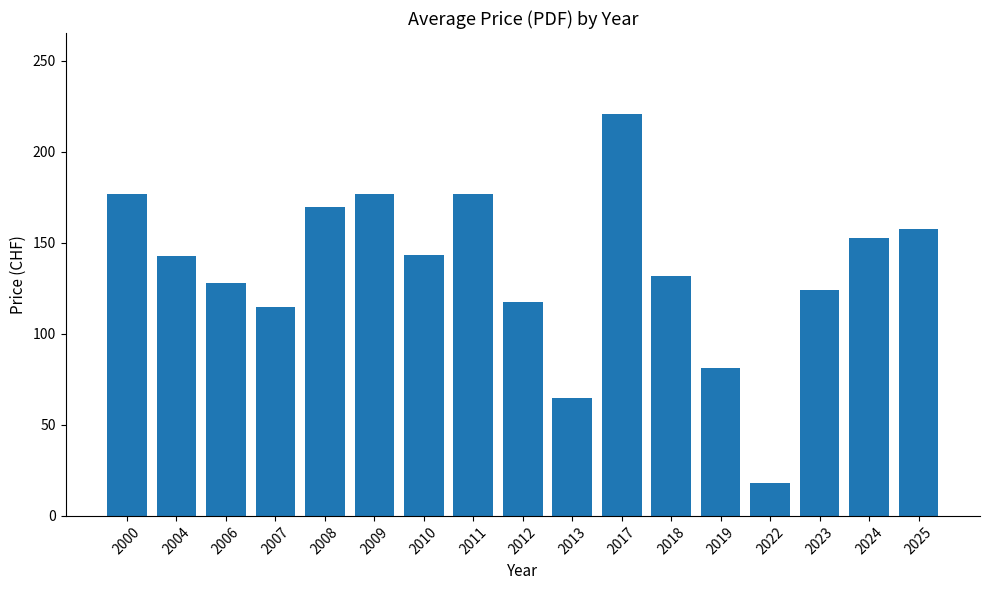

Approximately how many times larger is the value at 2004 compared to 2008?

0.8